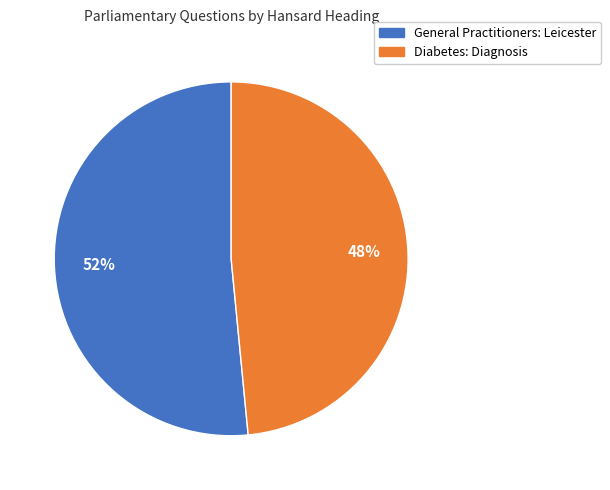

What percentage is the Diabetes: Diagnosis slice, to the nearest percent?

48%